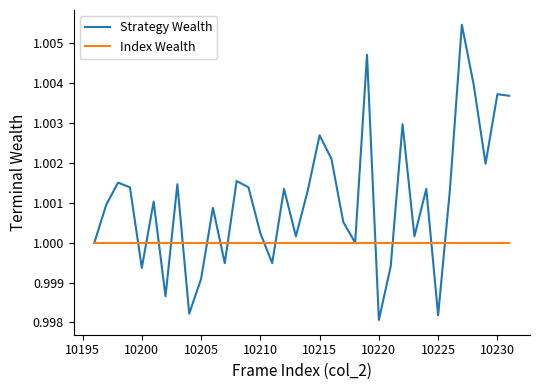

List the series in order of their overall mean, lowest first.

Index Wealth, Strategy Wealth